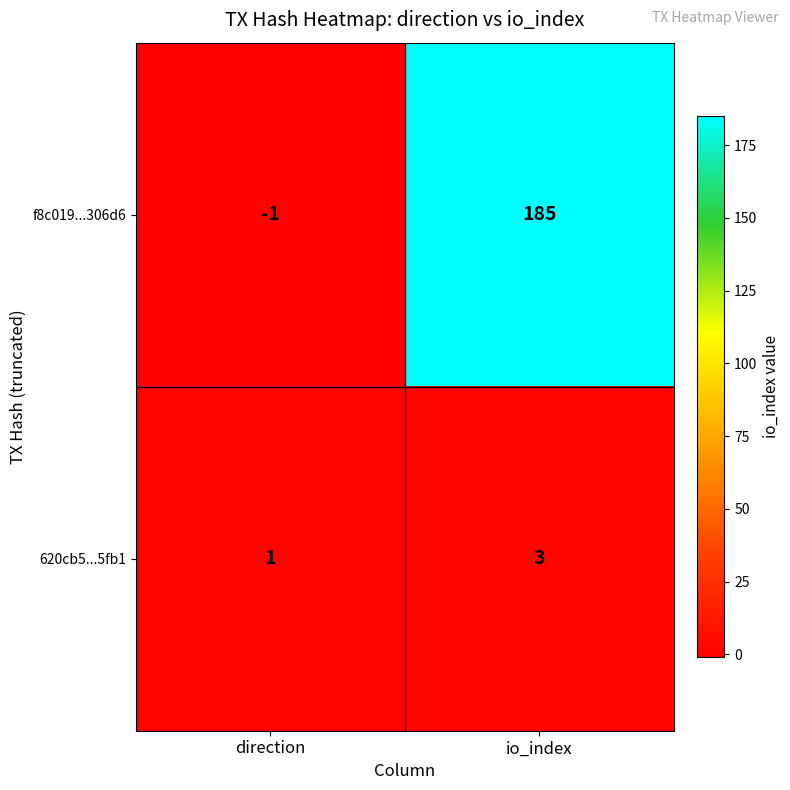

The 620cb5...5fb1 series shows 5 at io_index. True or false?

False